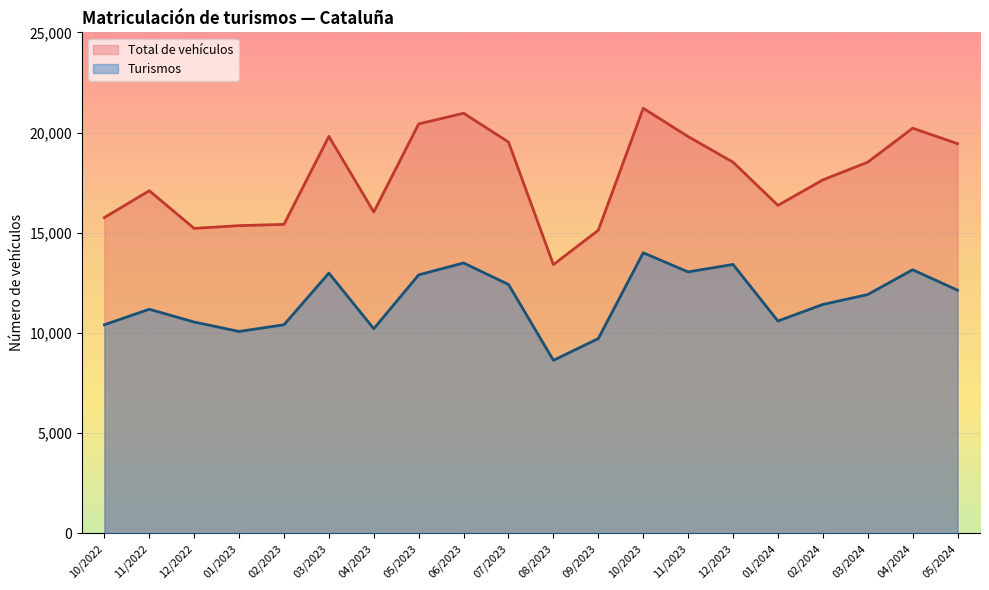

Is it true that Turismos equals 10411 at 02/2023?

True